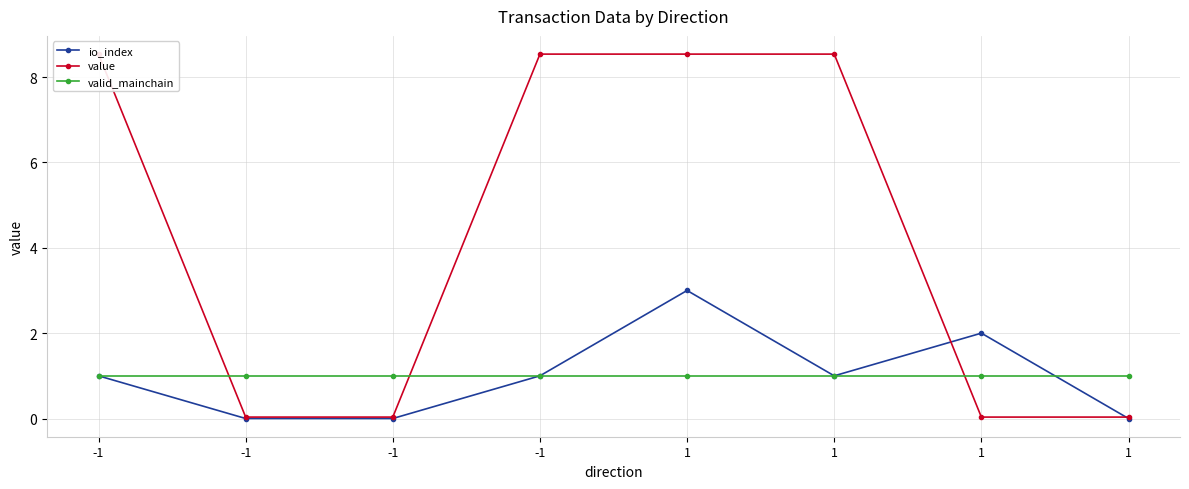

The io_index series shows -1.3 at -1. True or false?

False